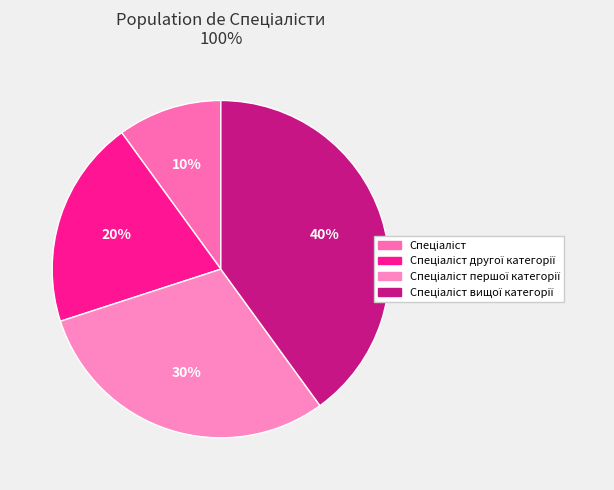

Count the number of slices in the pie.

4